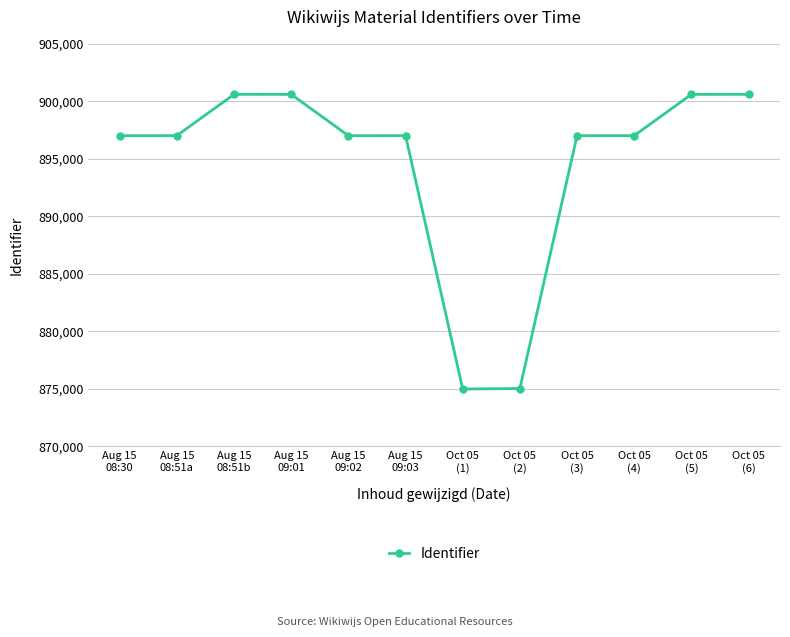

True or false: the data shows 897019 at Aug 15
09:03.

True